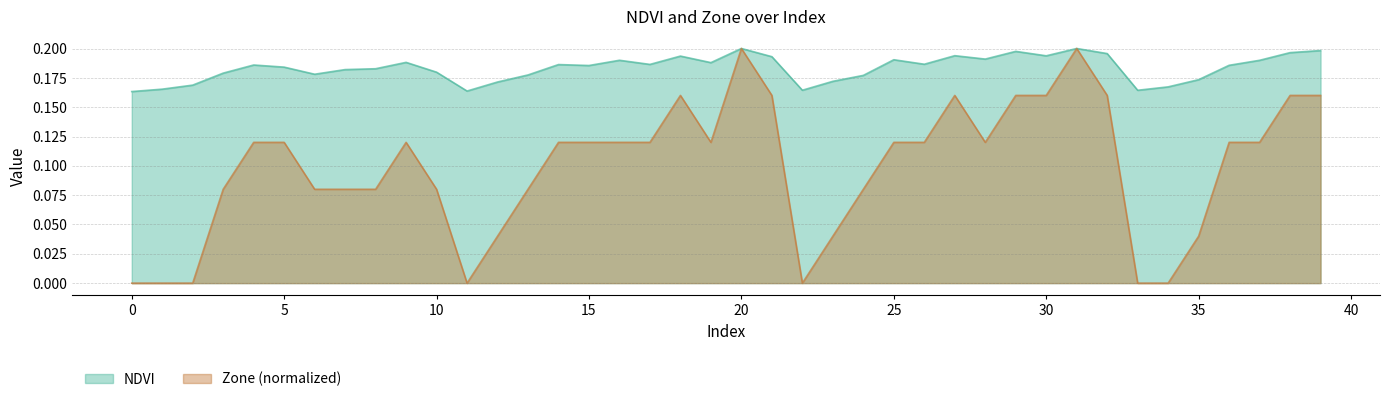

True or false: Zone has more than 0 points higher than both neighbors.

True